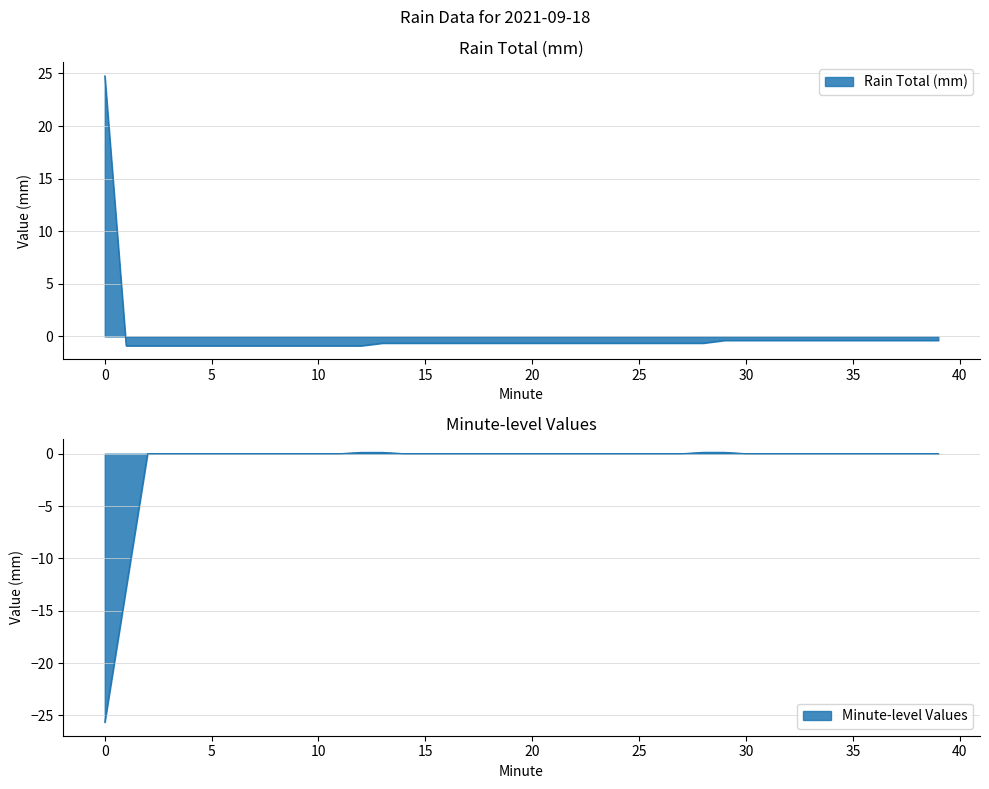

What is the difference between the values at 37 and 4?

0.5